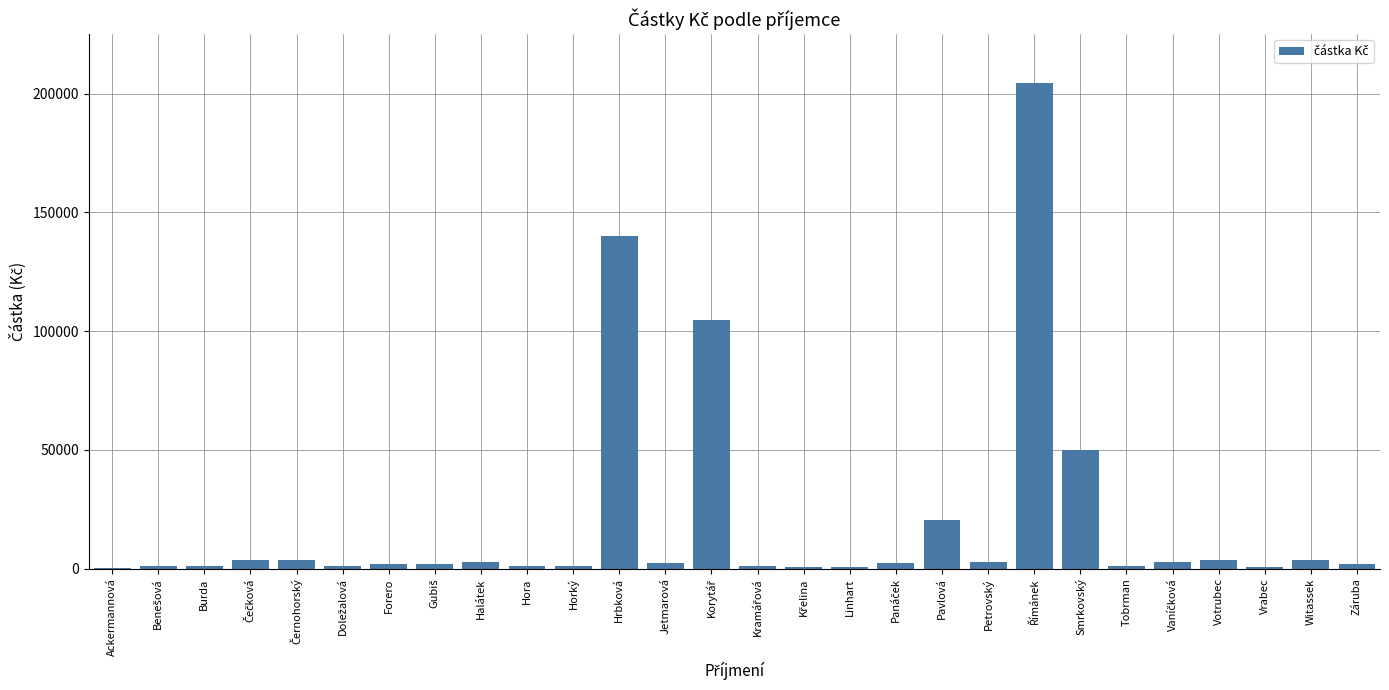

Are the bars grouped side by side (vs. stacked)?

No